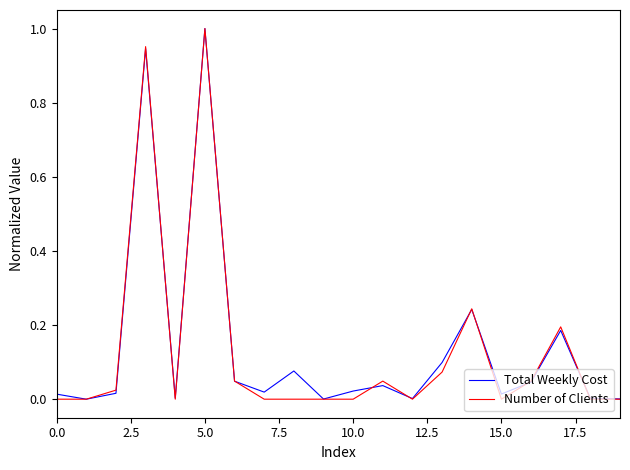

What are all the series names shown in the legend?

Total Weekly Cost, Number of Clients